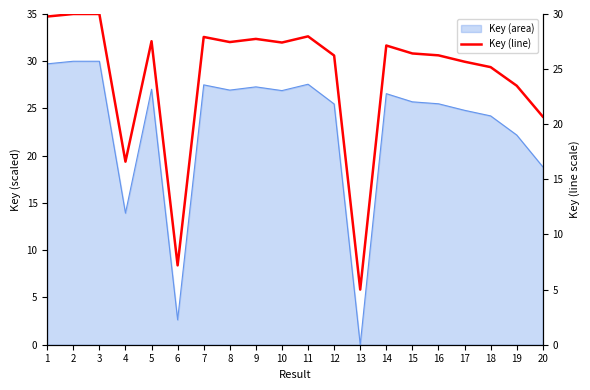

What is the change in value from 7 to 8?

-0.5